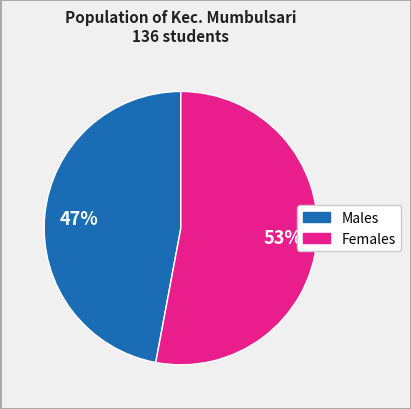

To the nearest percent, what is the difference between the largest and smallest slice percentages?

6%